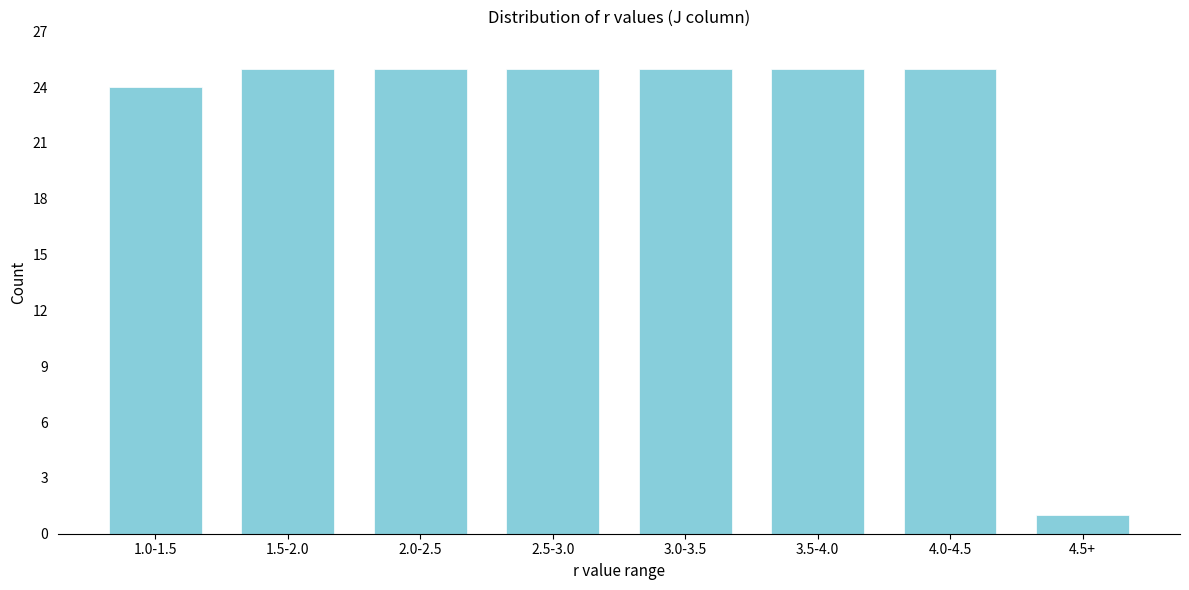

Reading left to right, transcribe all the data shown in this chart.

24	25	25	25	25	25	25	1